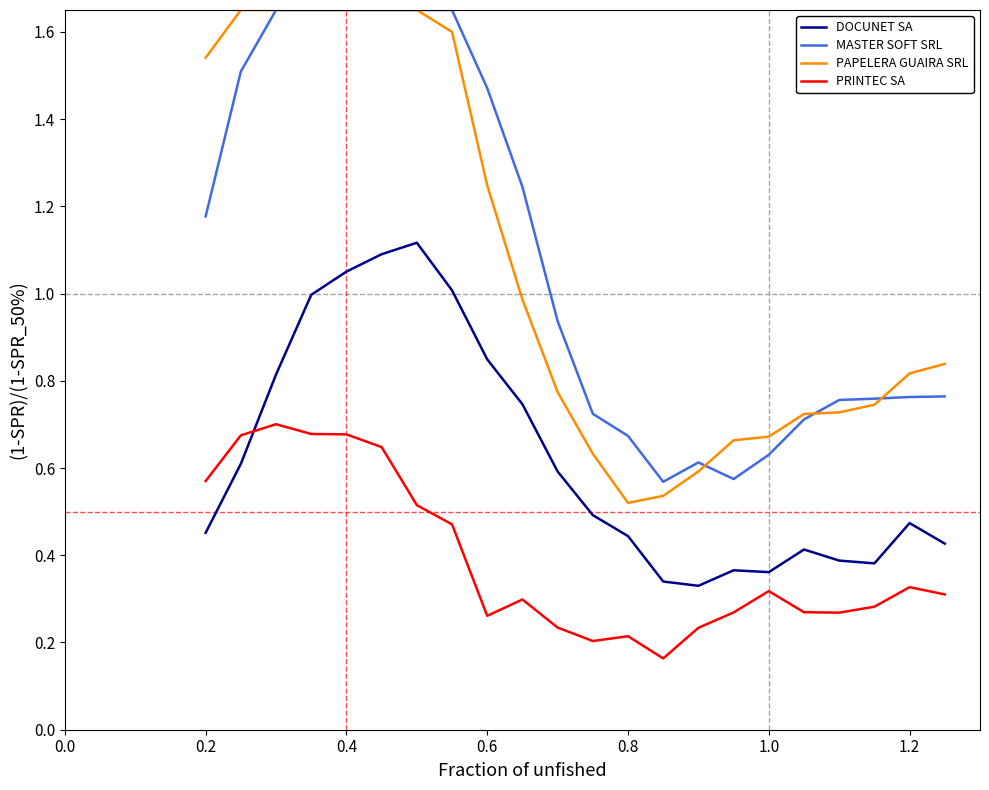

True or false: DOCUNET SA and MASTER SOFT SRL cross at least once.

False